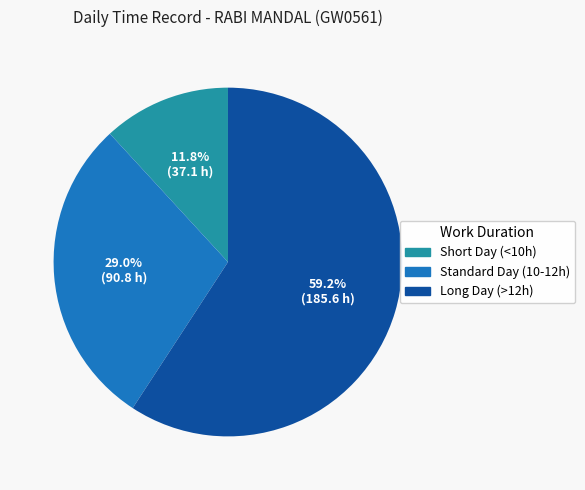

Is there any slice that represents more than half of the pie?

Yes